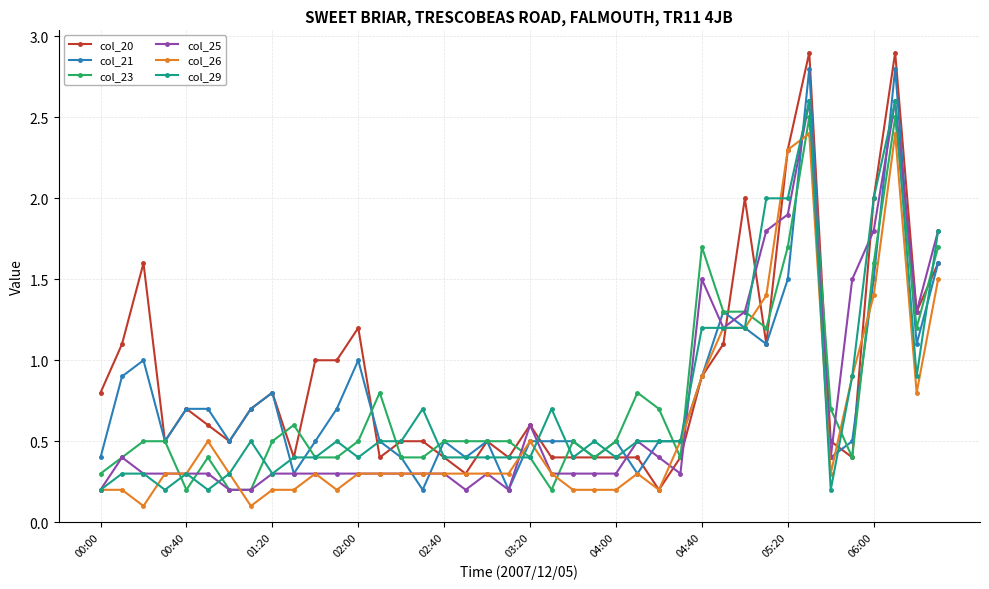

What is the value of the col_26 point at the 29th from the left?

0.9